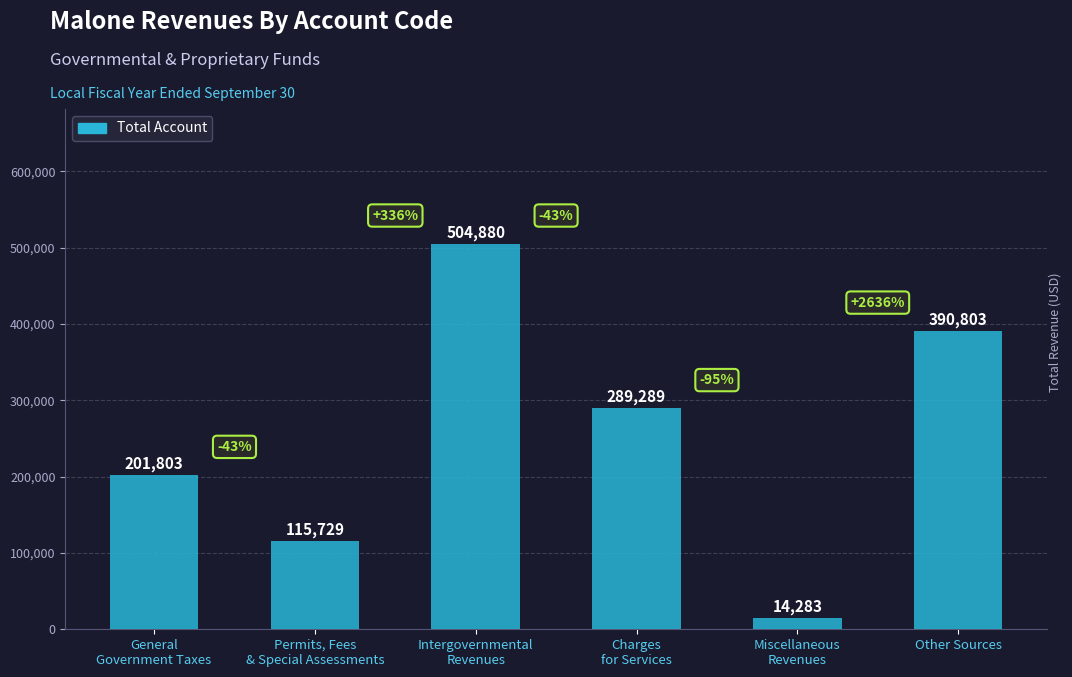

What is the minimum value shown in the chart?

14283